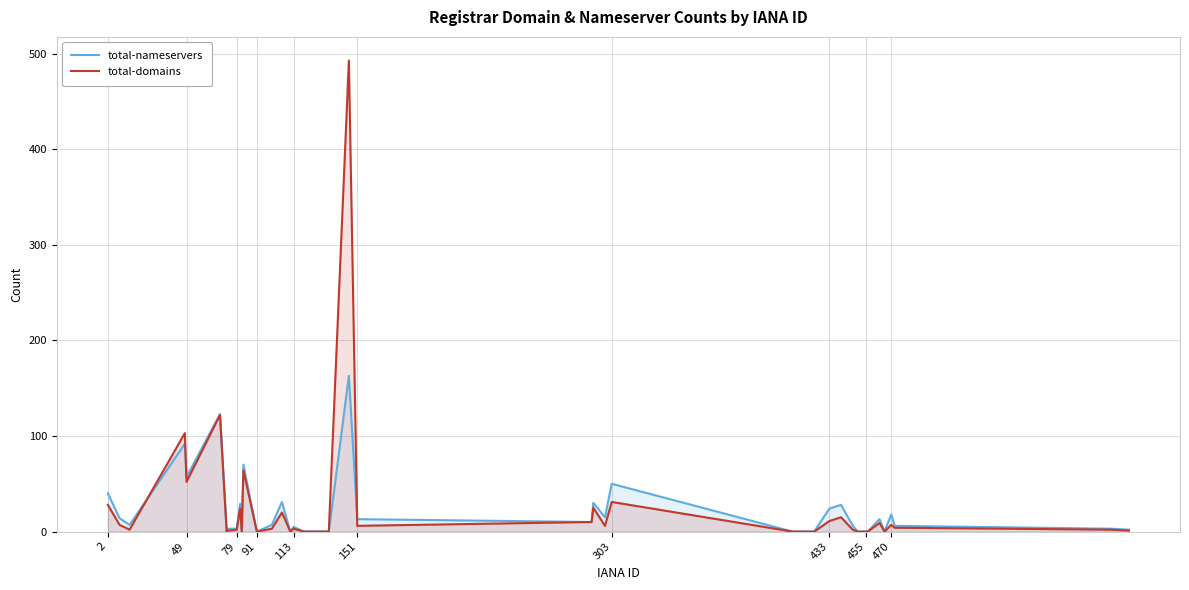

List the series in order of their peak value, lowest first.

total-nameservers, total-domains